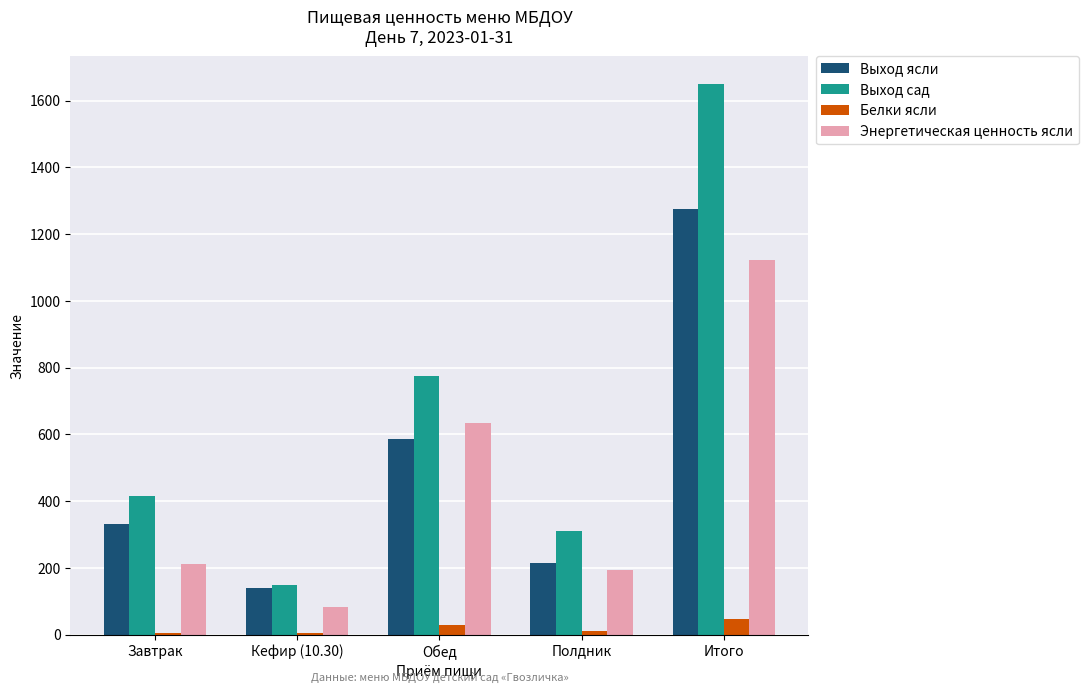

What value does the Выход сад series have at Кефир (10.30)?

150.0